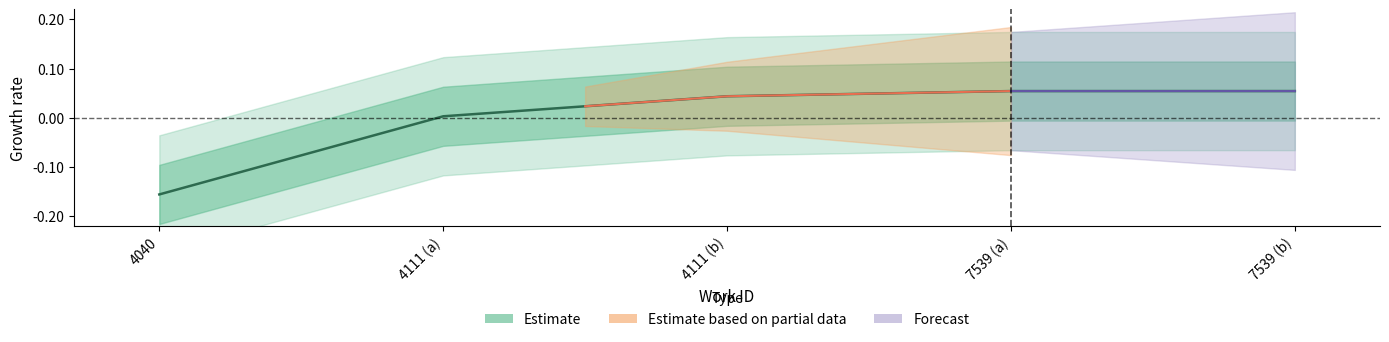

Between 7539 (a) and 4040, which is larger?

7539 (a)